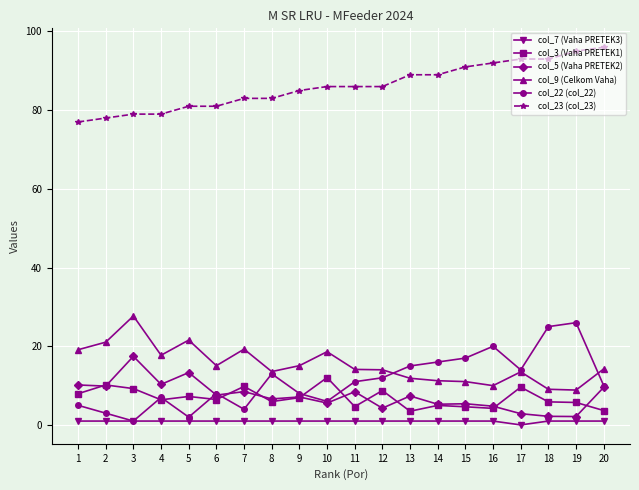

True or false: col_5 (Vaha PRETEK2) and col_23 (col_23) intersect in this chart.

False